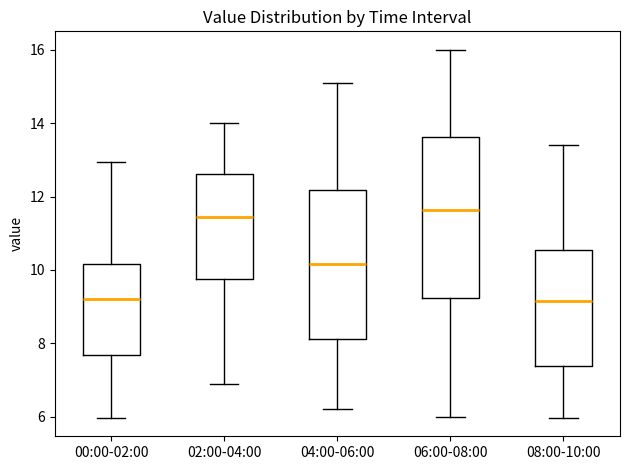

Where does the upper whisker of the box for 00:00-02:00 end on the y-axis? The values are not printed on the chart, so give them approximately, as read against the axis.

13.0